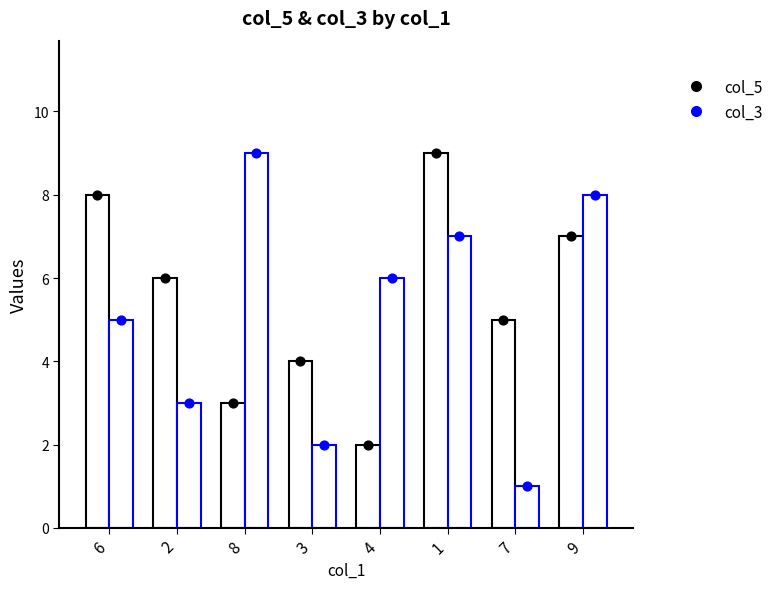

What is the total value across all series at 3?

6